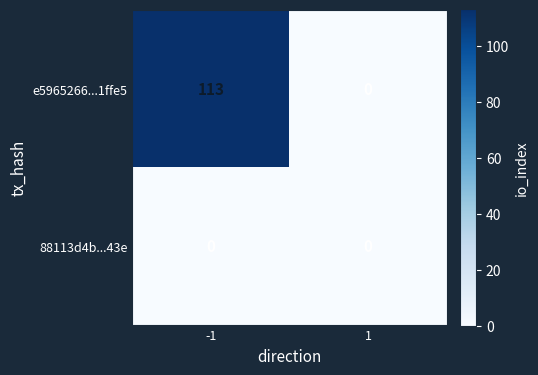

What is the difference between the maximum and minimum values in the e5965266...1ffe5 series?

113